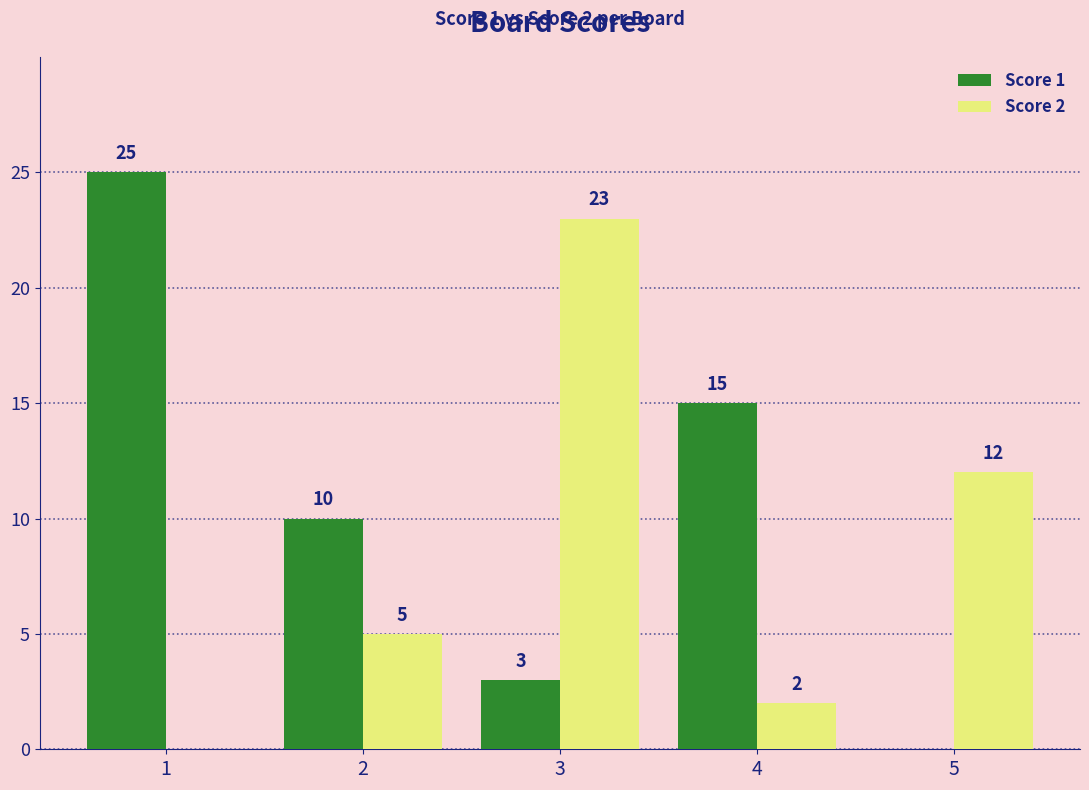

What is the sum of the Score 1 values at 3 and 2?

13